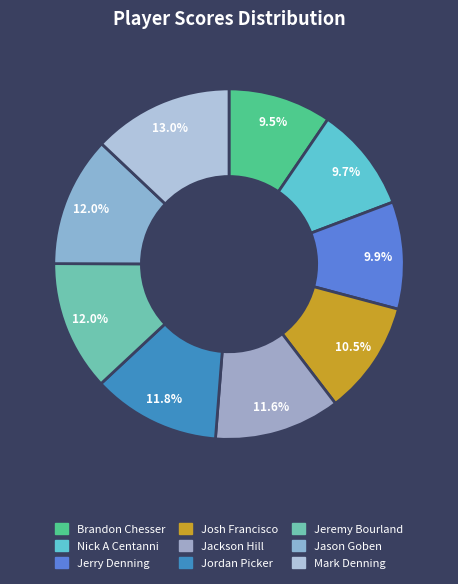

How many slices are in this pie chart?

9